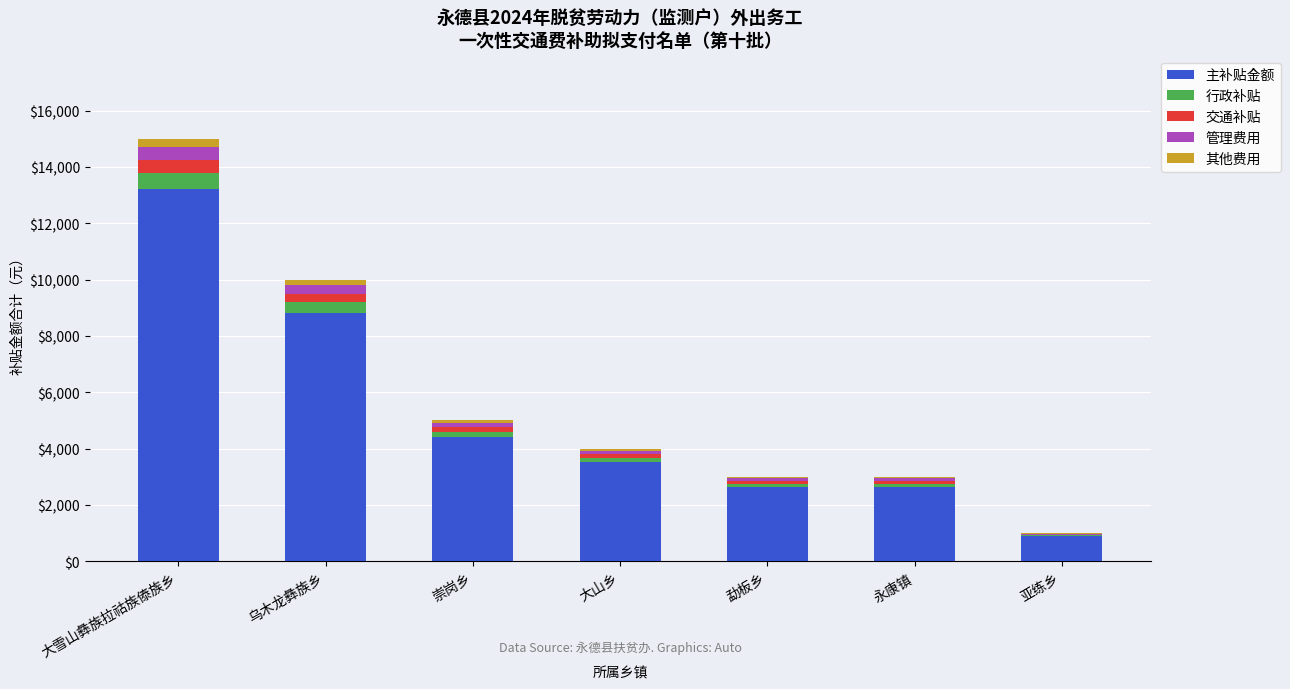

Is it true that 主补贴金额 equals 3520 at 大山乡?

True